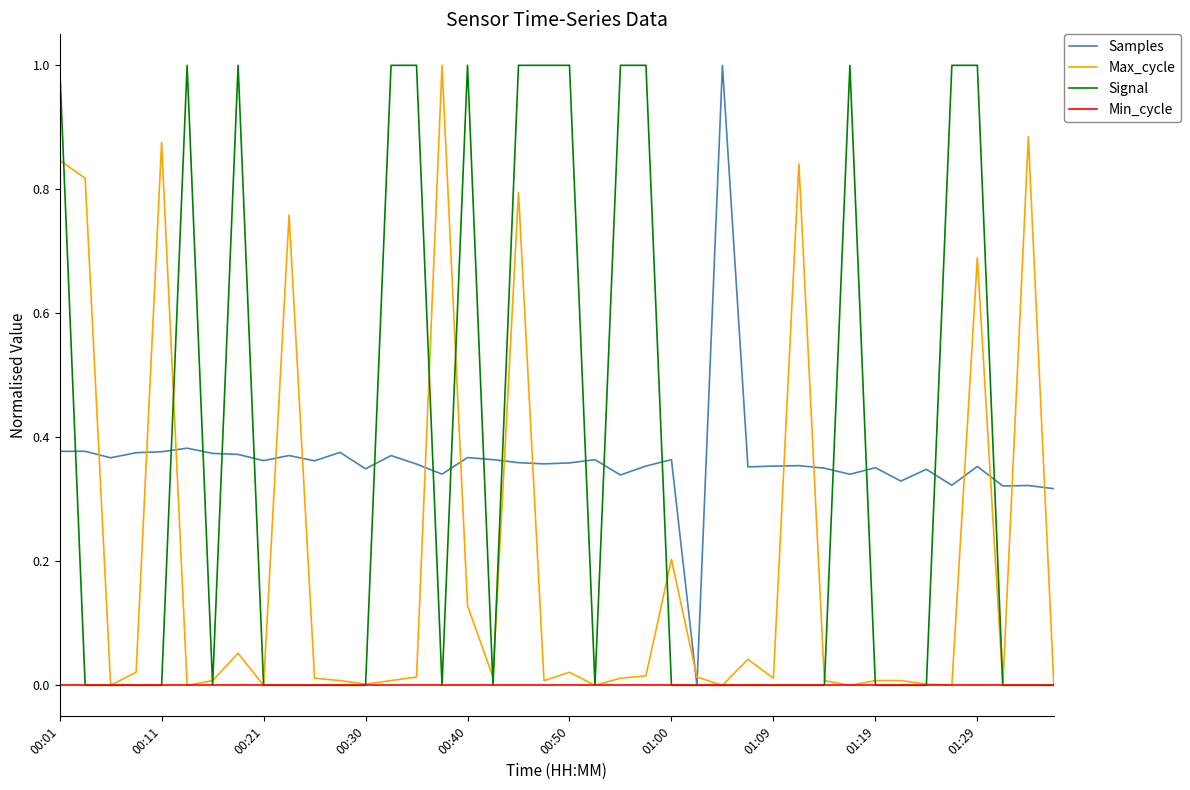

What is the greatest value displayed?

1.0